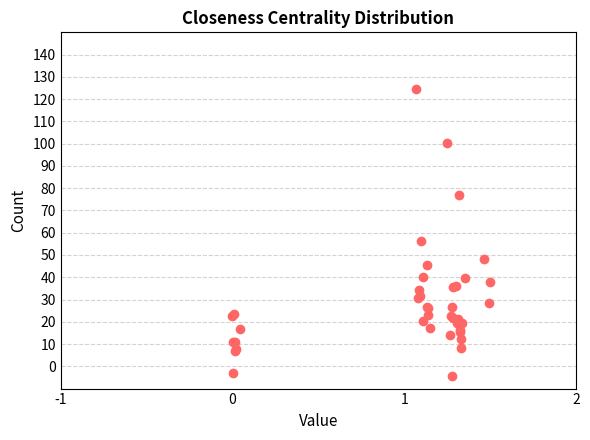

What Y value in the scatter plot is closest to 60?

56.1